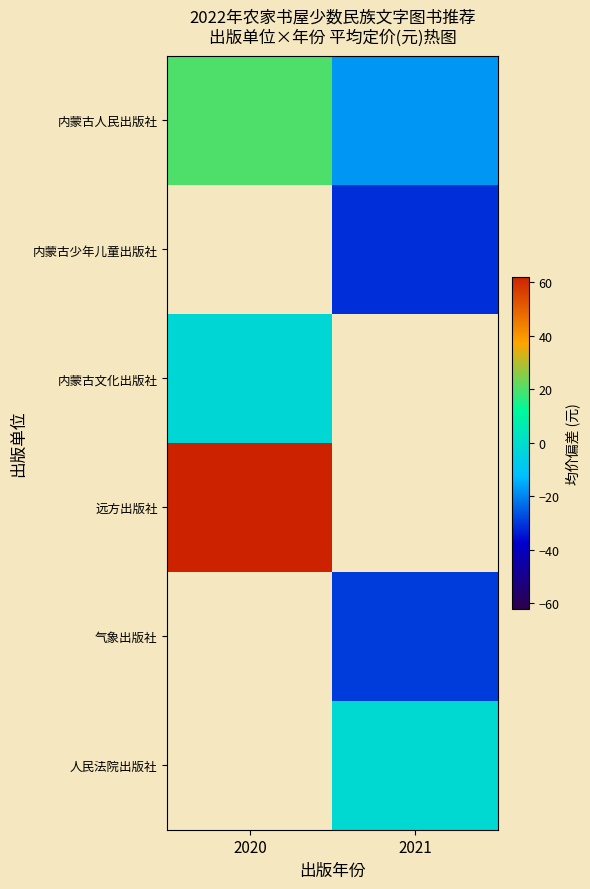

Which category has the highest value across all series?

2020